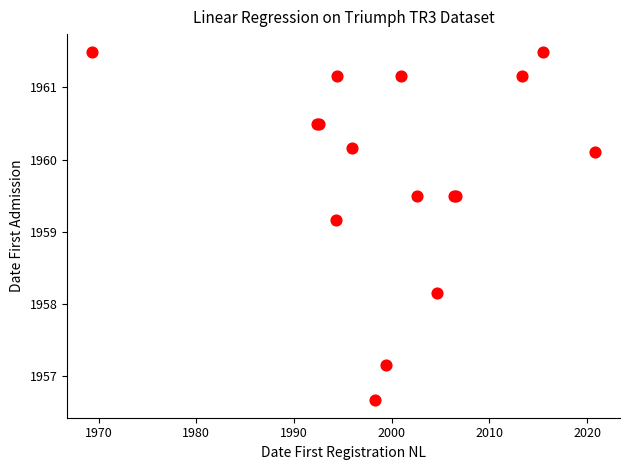

What Y value in the scatter plot is closest to 1959?

1959.2